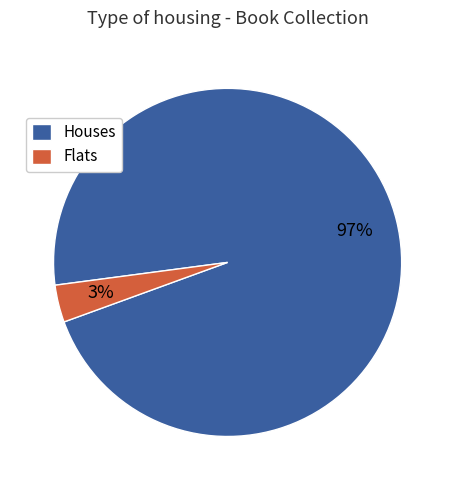

Is it true that Houses is 89% of the pie?

False